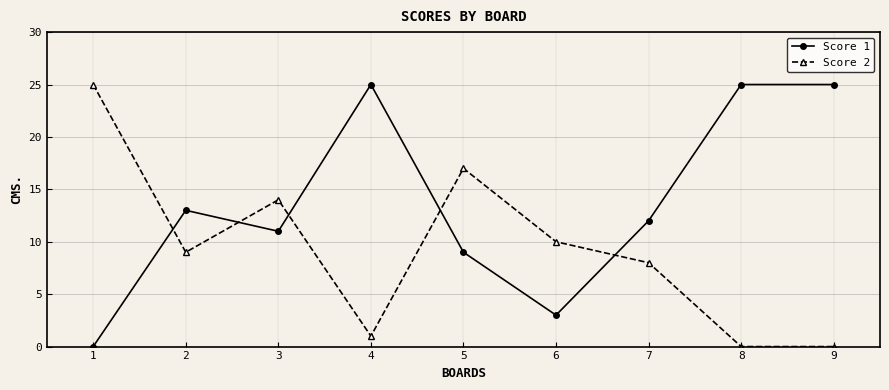

How many positive values does the Score 1 series have?

8